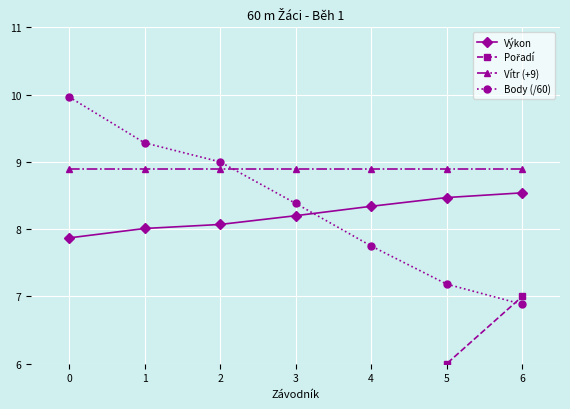

Is it true that Výkon equals 7.9 at 0?

True